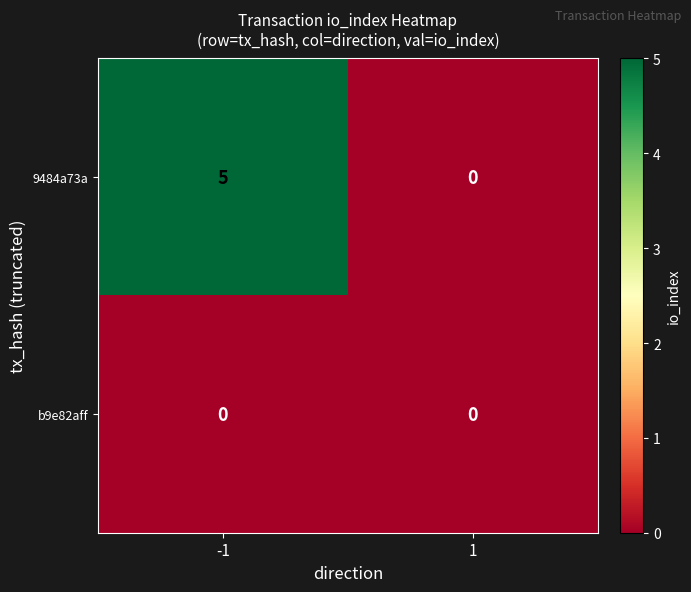

Which series has the widest spread of values?

9484a73a